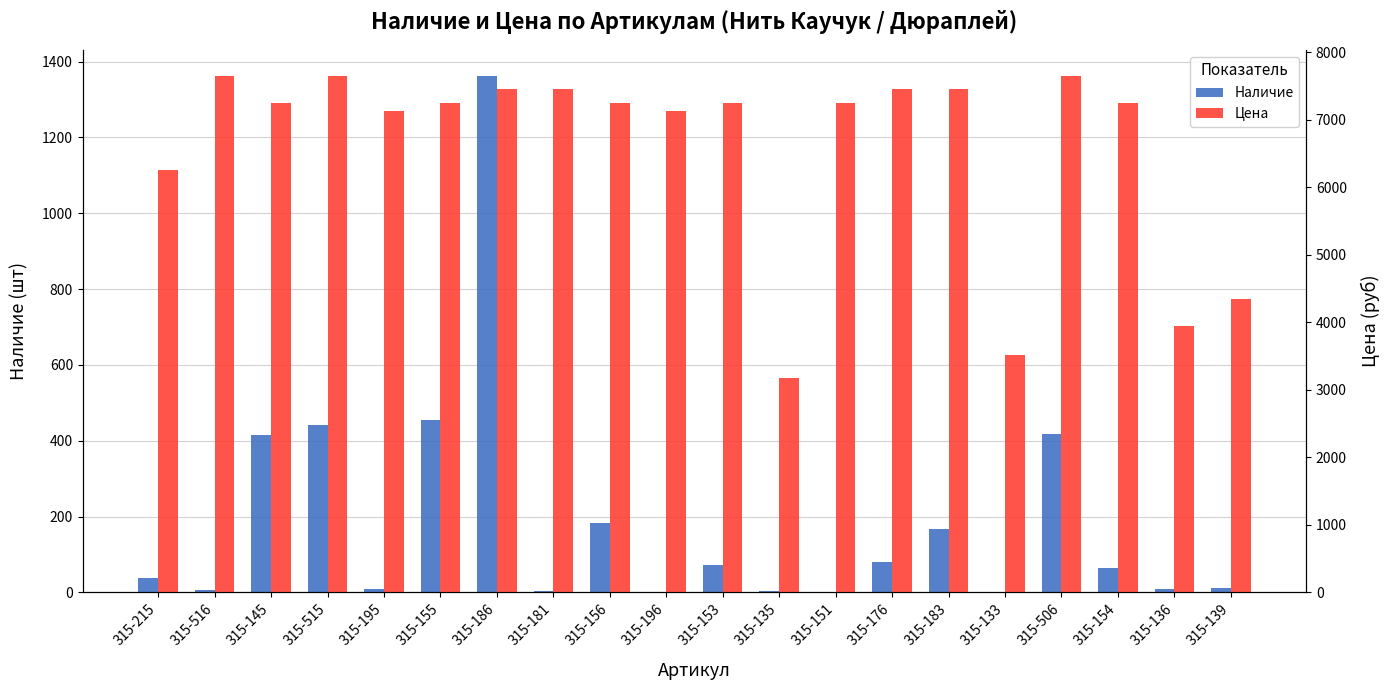

Which has a higher value, 315-151 or 315-215?

315-215